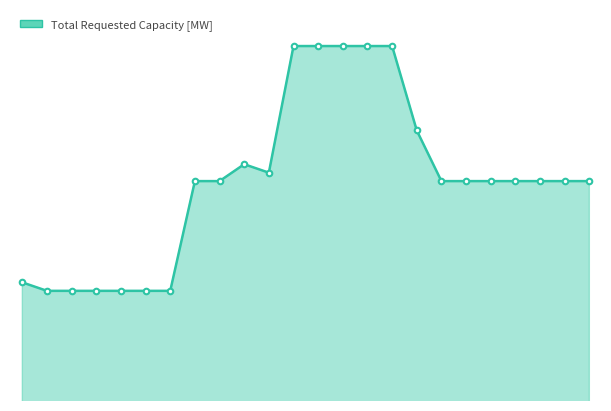

Is this an area chart (filled region under the line)?

Yes